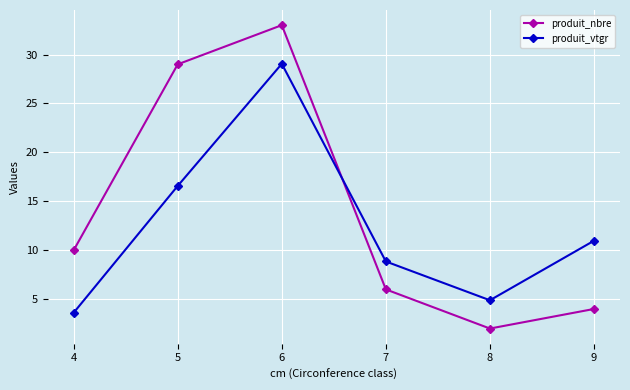

Reading left to right, list all the values displayed in this chart.

produit_nbre: 10.0	29.0	33.0	6.0	2.0	4.0
produit_vtgr: 3.6	16.6	29.1	8.9	4.9	11.0